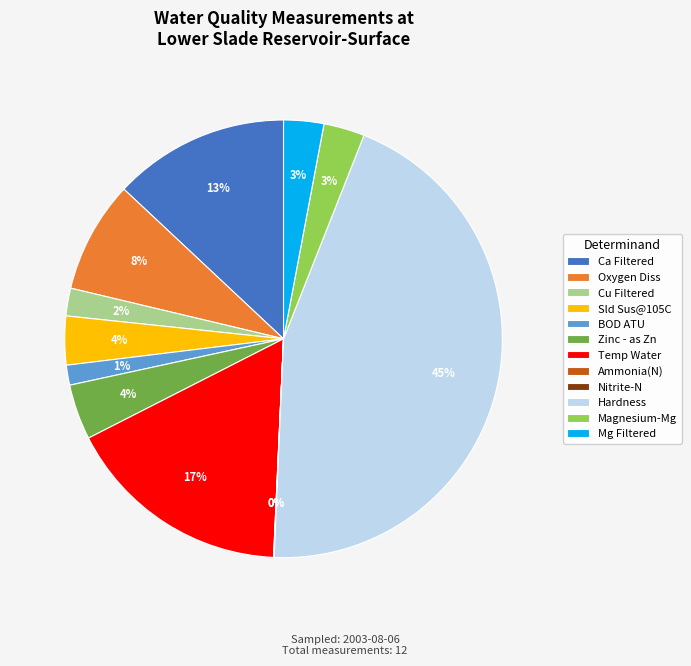

The Oxygen Diss slice represents 8% of the pie. True or false?

True